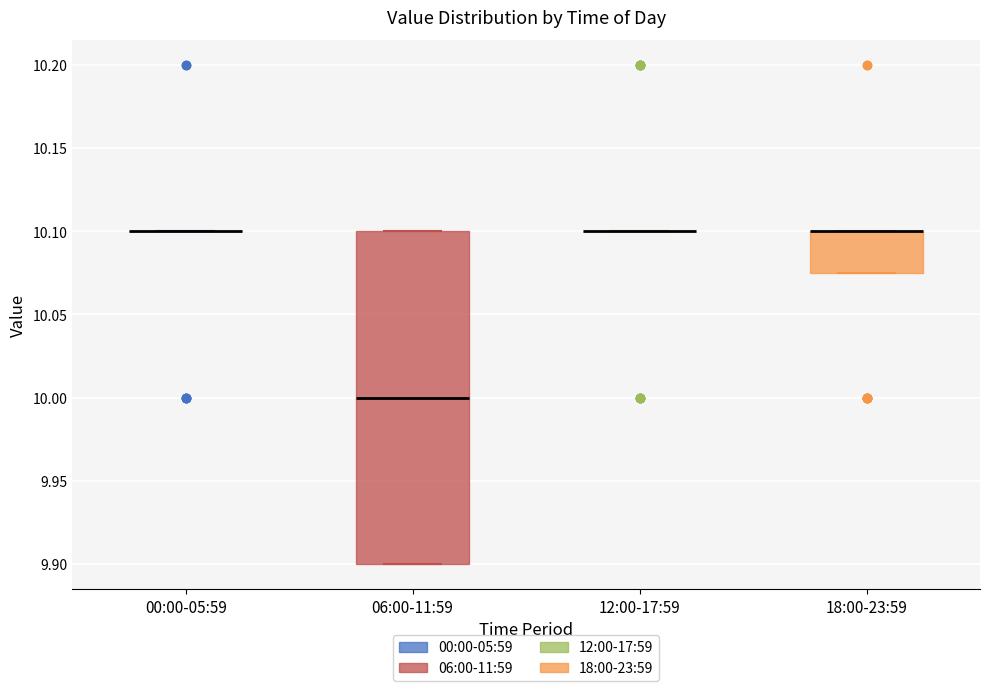

Reading left to right, transcribe this box plot: for each box, give where its median line is, the range the box spans, and where its two whiskers end, as read against the y-axis. The values are not printed on the chart, so give them approximately, as read against the axis.

00:00-05:59: box collapsed to a line at 10.100, whiskers 10.100 to 10.100
06:00-11:59: median 10.000, box 9.900 to 10.100, whiskers 9.900 to 10.100
12:00-17:59: box collapsed to a line at 10.100, whiskers 10.100 to 10.100
18:00-23:59: median 10.100 (drawn on the box's upper edge), box 10.075 to 10.100, whiskers 10.075 to 10.100